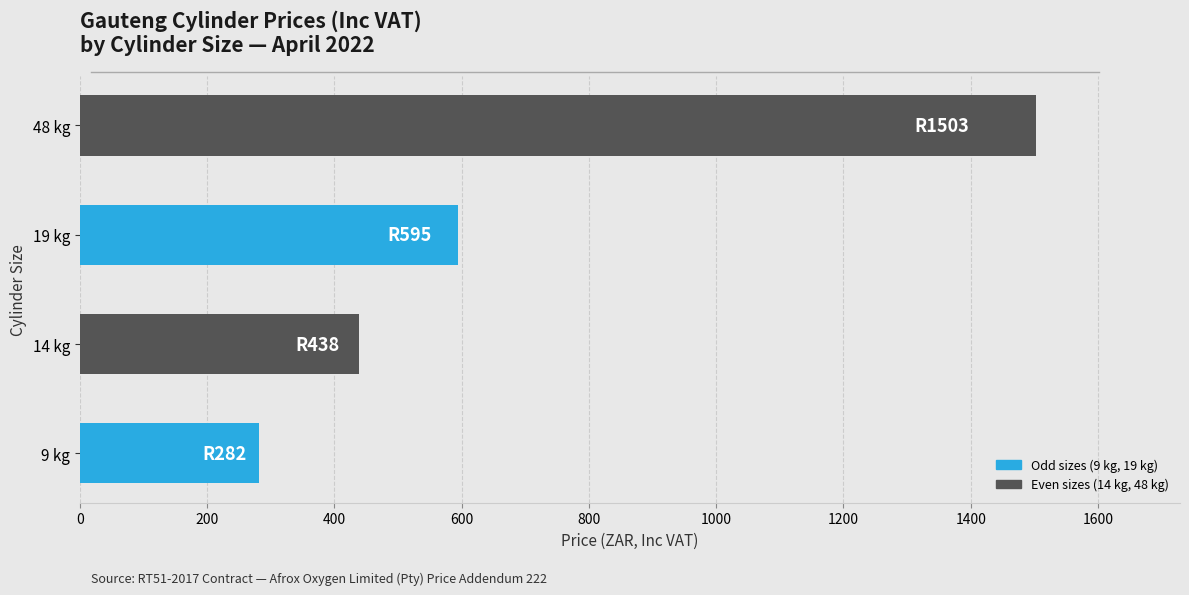

Where is the data nearest to the value 892?

19 kg